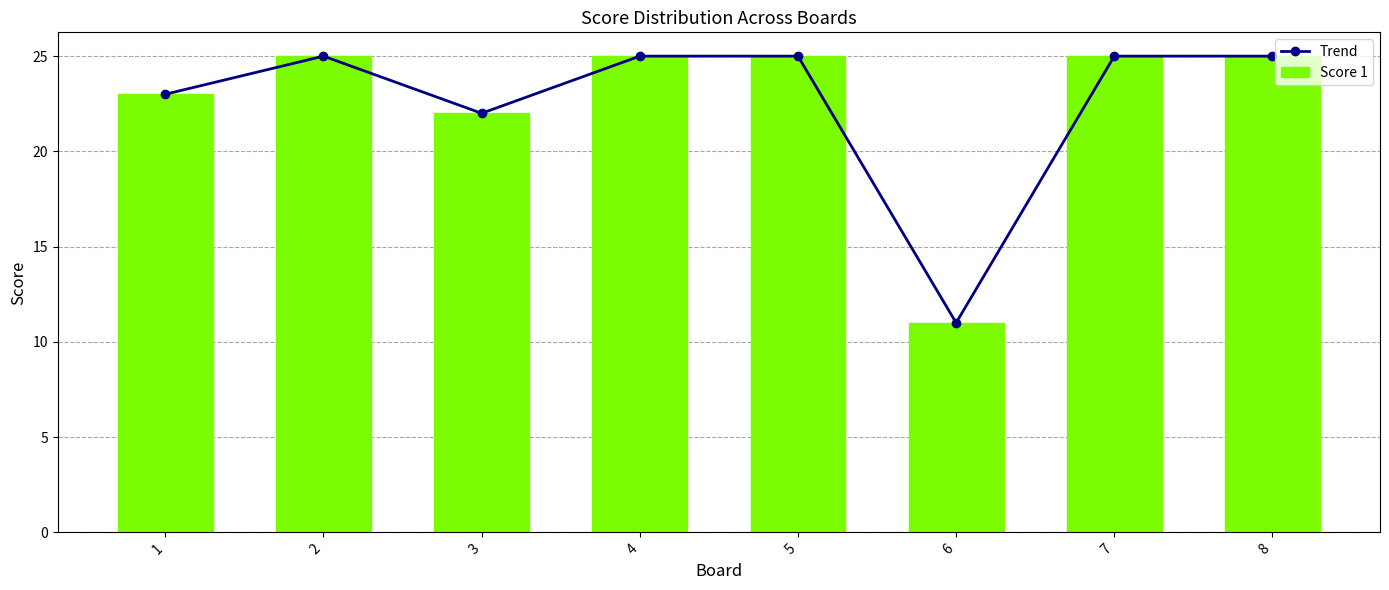

Rank the categories by Score 1 value from lowest to highest.

6, 3, 1, 2, 4, 5, 7, 8